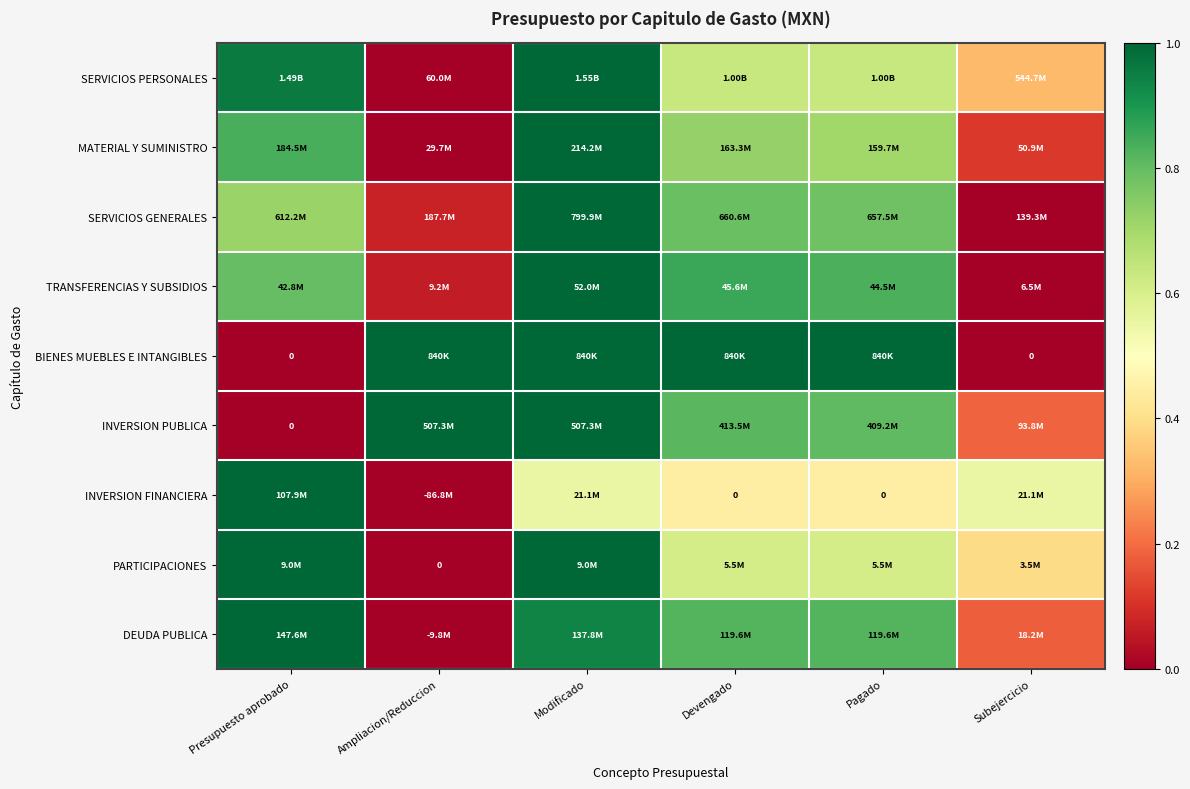

The value of TRANSFERENCIAS Y SUBSIDIOS at Ampliacion/Reduccion is 0.1. True or false?

True